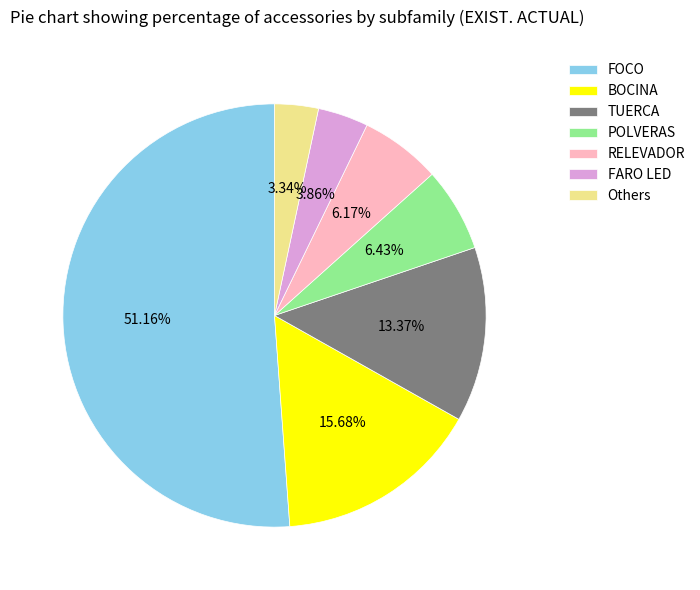

To the nearest percent, what percentage of the pie is TUERCA?

13%